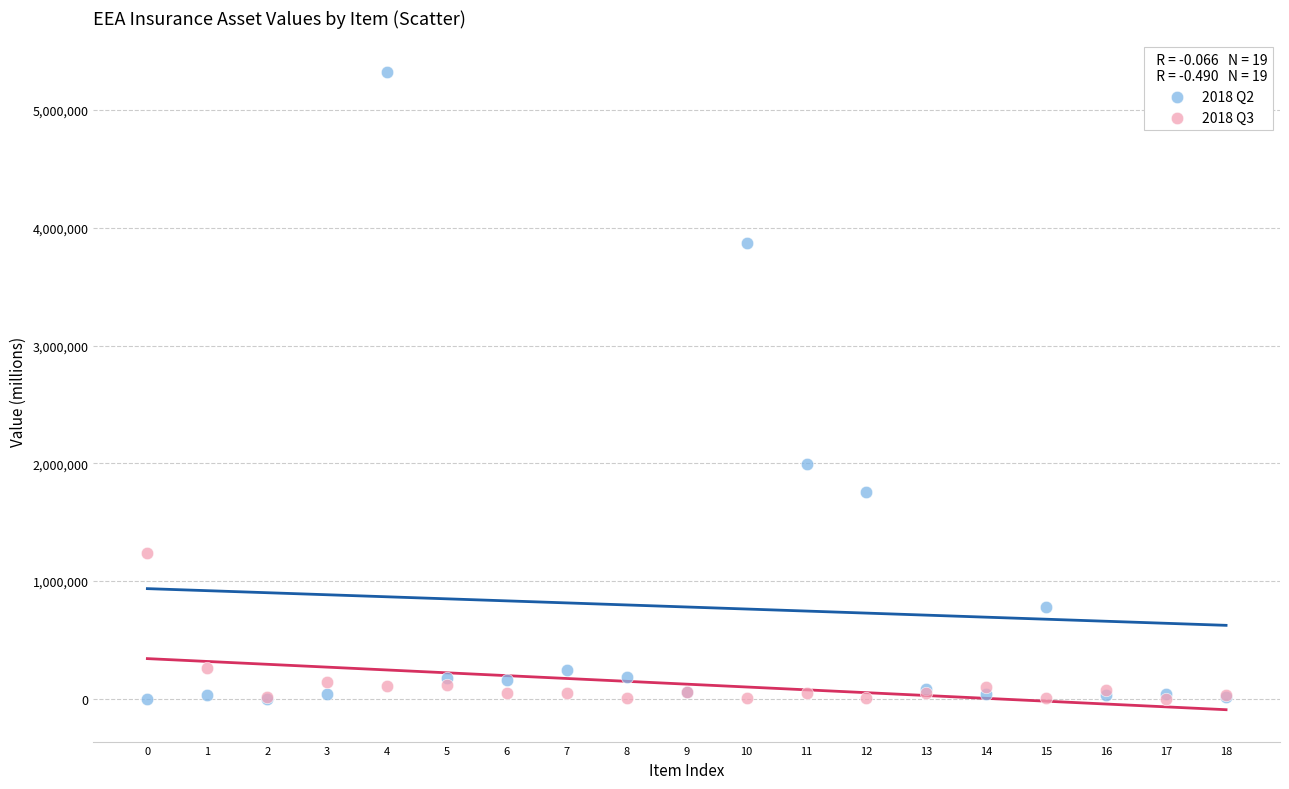

What are all the series names shown in the legend?

2018 Q2, 2018 Q3